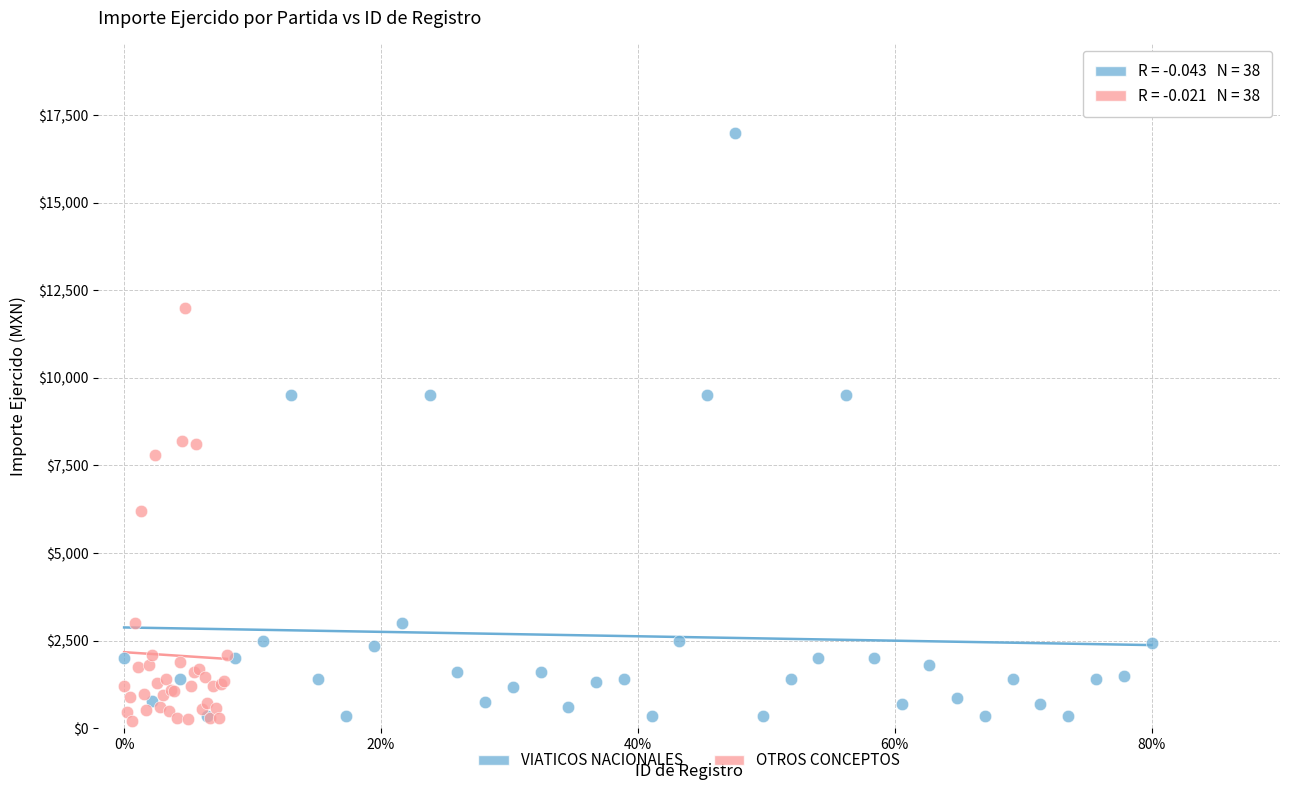

Which series has the largest Y range (max minus min)?

VIATICOS NACIONALES